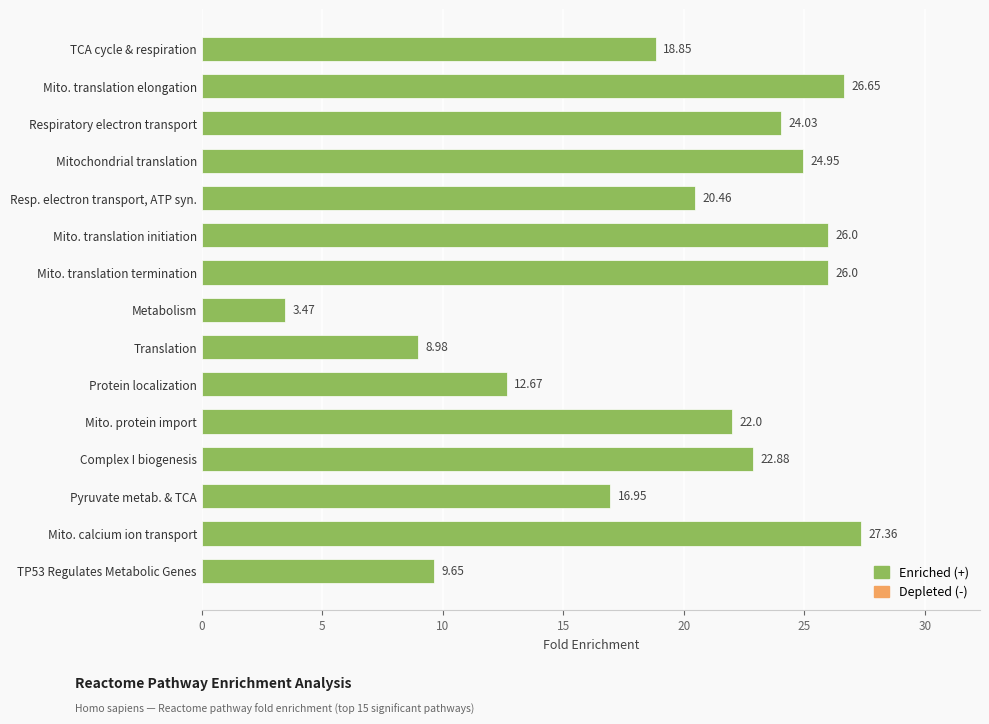

What is the ratio of the value at Mito. protein import to the value at Mitochondrial translation?

0.9